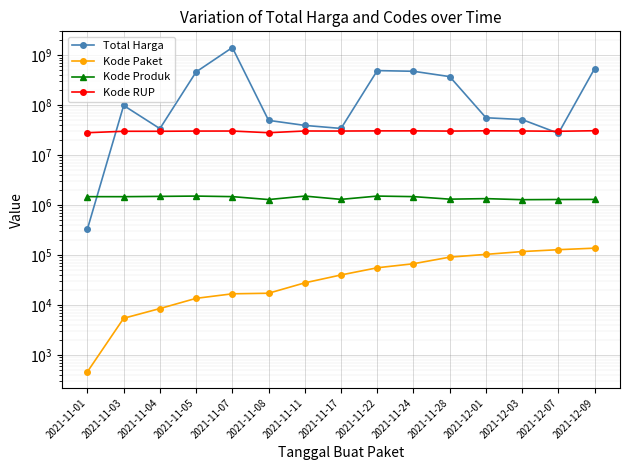

At which label does Kode Paket first exceed 40112?

2021-11-22